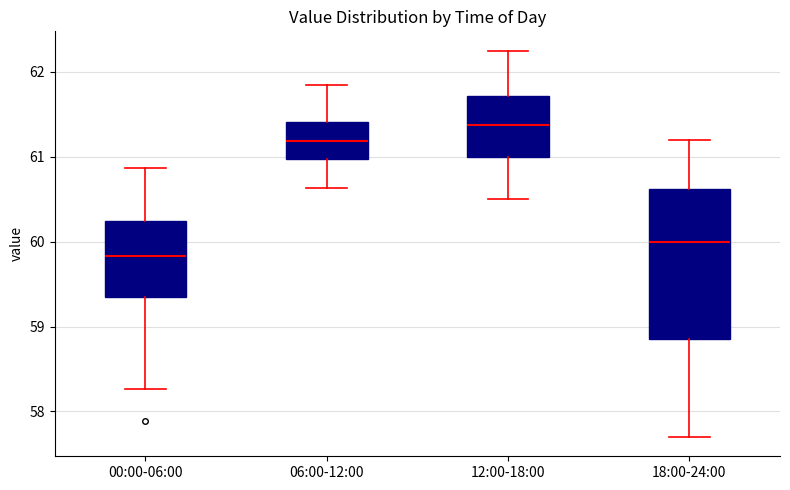

Which box's median line is the lowest?

00:00-06:00